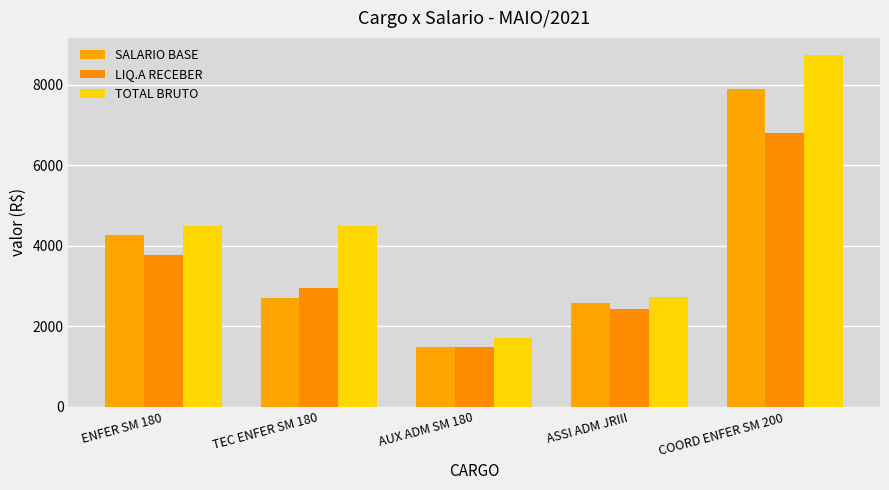

What is the sum of the SALARIO BASE values at COORD ENFER SM 200 and ASSI ADM JRIII?

10466.0